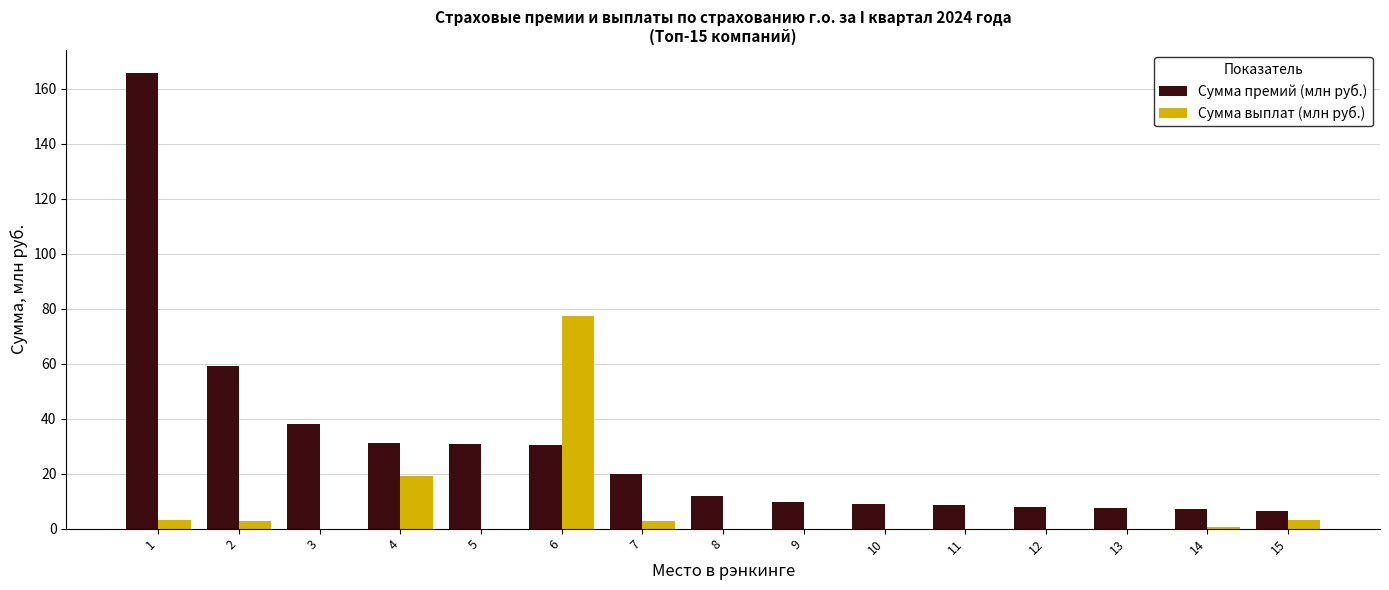

The value of Сумма выплат (млн руб.) at 4 is 19.1. True or false?

True